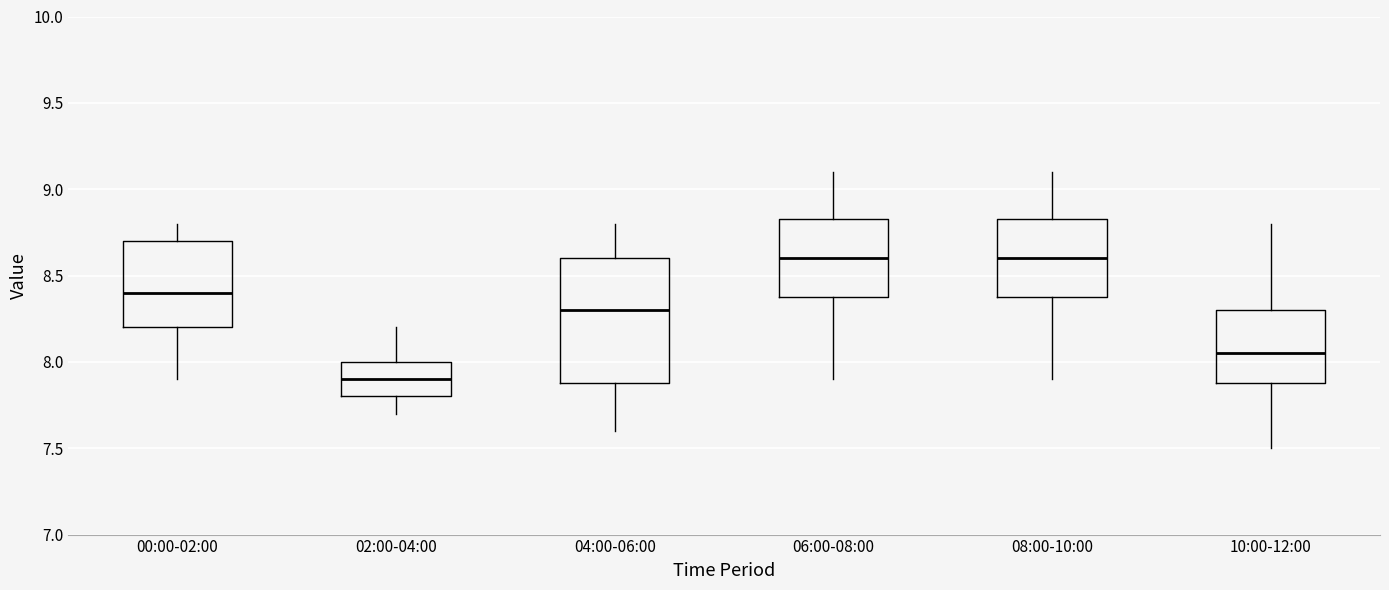

Reading left to right, transcribe this box plot: for each box, give where its median line is, the range the box spans, and where its two whiskers end, as read against the y-axis. The values are not printed on the chart, so give them approximately, as read against the axis.

00:00-02:00: median 8.40, box 8.20 to 8.70, whiskers 7.90 to 8.80
02:00-04:00: median 7.90, box 7.80 to 8.00, whiskers 7.70 to 8.20
04:00-06:00: median 8.30, box 7.90 to 8.60, whiskers 7.60 to 8.80
06:00-08:00: median 8.60, box 8.40 to 8.85, whiskers 7.90 to 9.10
08:00-10:00: median 8.60, box 8.40 to 8.85, whiskers 7.90 to 9.10
10:00-12:00: median 8.05, box 7.90 to 8.30, whiskers 7.50 to 8.80